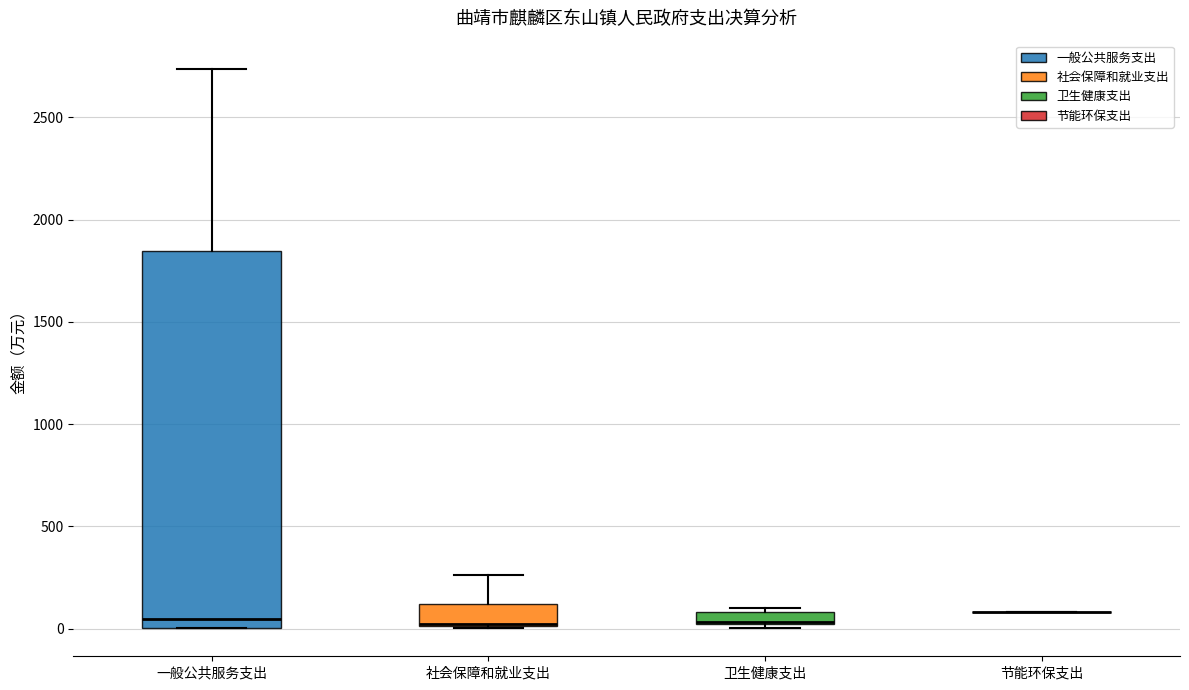

Comparing the boxes themselves (not the whiskers), which one is the tallest?

一般公共服务支出